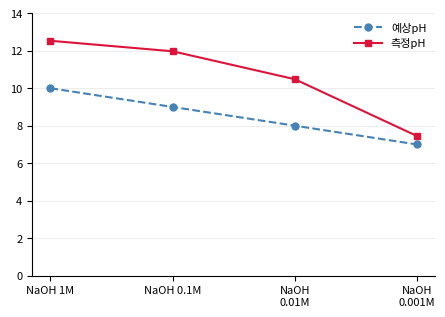

What is the value of the 예상pH point at the 3rd from the left?

8.0